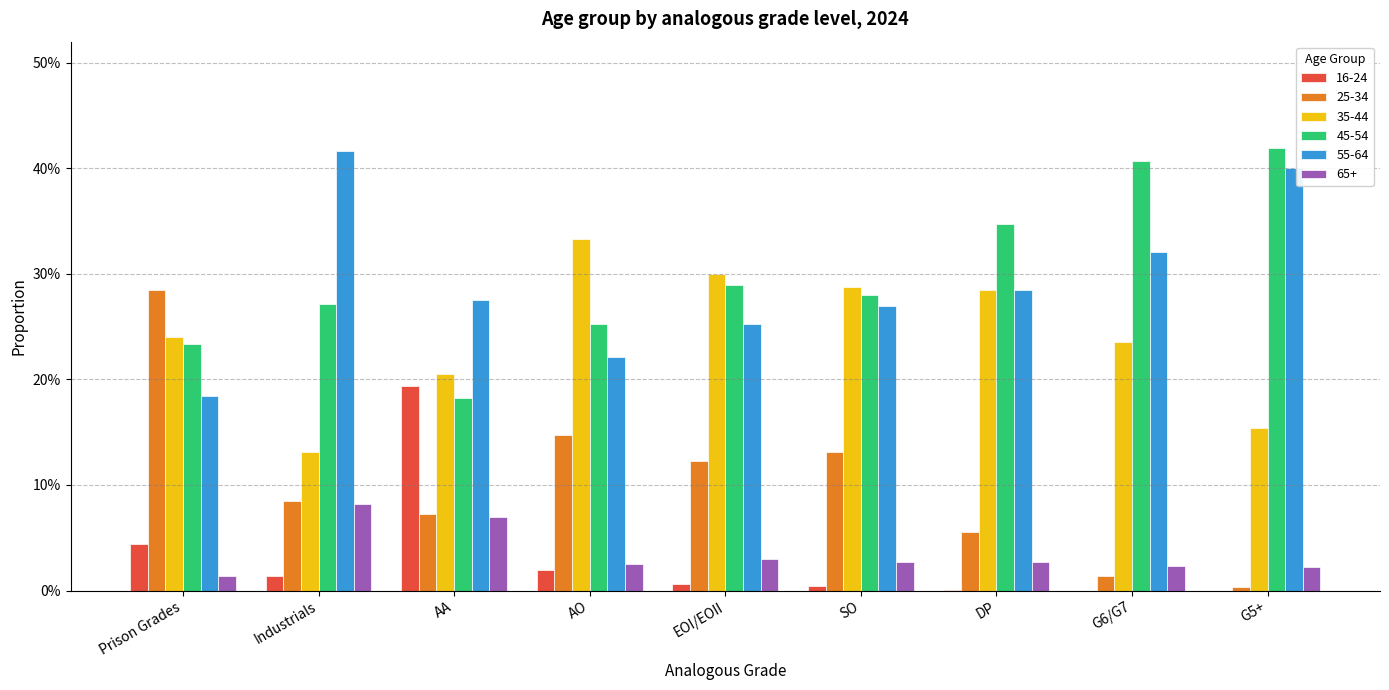

At G6/G7, list the series in order from largest to smallest.

45-54, 55-64, 35-44, 65+, 25-34, 16-24